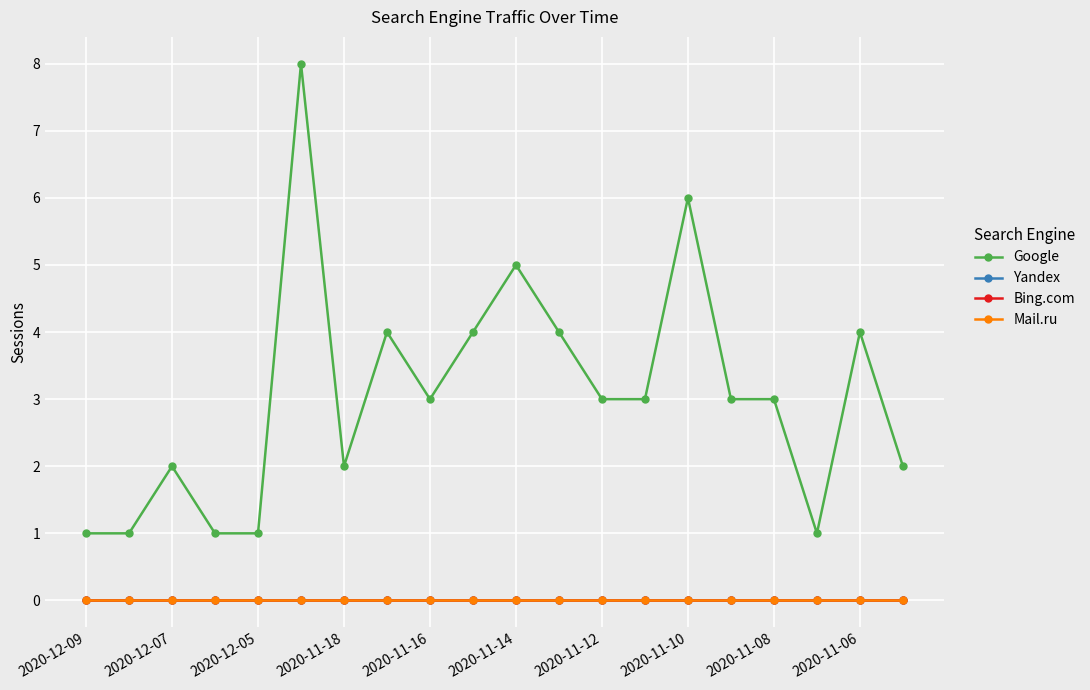

Does the chart have visible grid lines?

Yes